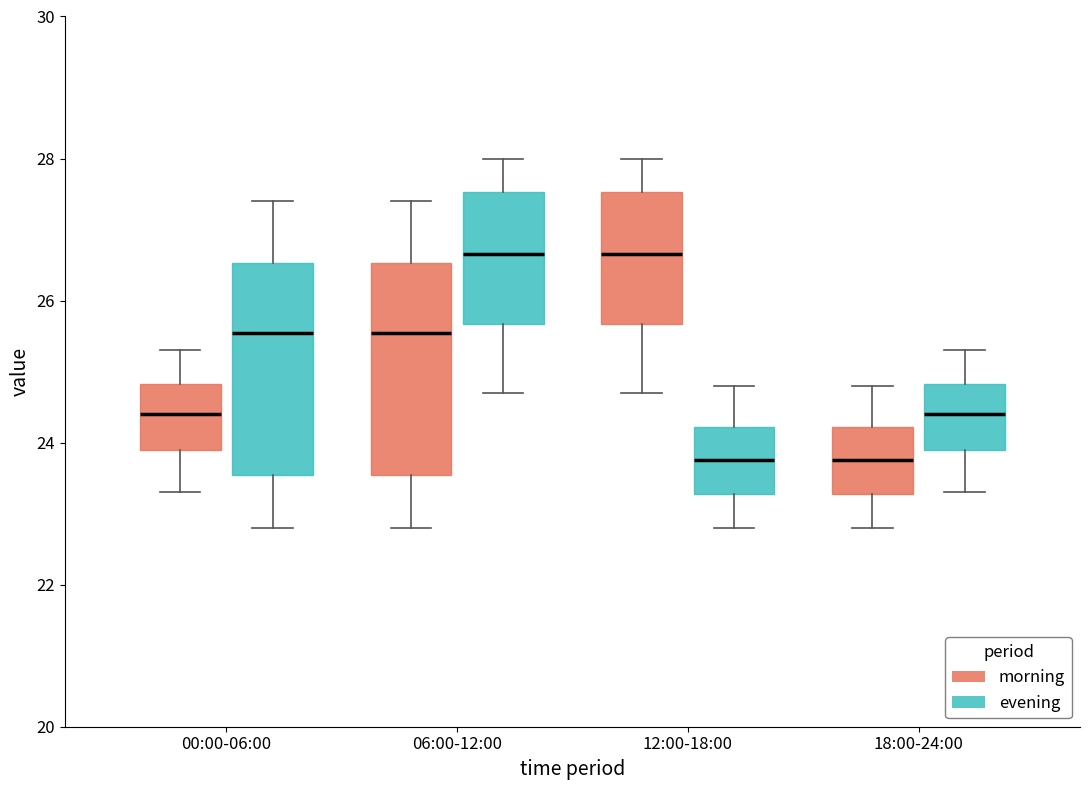

Reading left to right, transcribe this box plot: for each box, give where its median line is, the range the box spans, and where its two whiskers end, as read against the y-axis. The values are not printed on the chart, so give them approximately, as read against the axis.

00:00-06:00 (morning): median 24.4, box 24.0 to 24.8, whiskers 23.4 to 25.4
00:00-06:00 (evening): median 25.6, box 23.6 to 26.6, whiskers 22.8 to 27.4
06:00-12:00 (morning): median 25.6, box 23.6 to 26.6, whiskers 22.8 to 27.4
06:00-12:00 (evening): median 26.6, box 25.6 to 27.6, whiskers 24.8 to 28.0
12:00-18:00 (morning): median 26.6, box 25.6 to 27.6, whiskers 24.8 to 28.0
12:00-18:00 (evening): median 23.8, box 23.2 to 24.2, whiskers 22.8 to 24.8
18:00-24:00 (morning): median 23.8, box 23.2 to 24.2, whiskers 22.8 to 24.8
18:00-24:00 (evening): median 24.4, box 24.0 to 24.8, whiskers 23.4 to 25.4